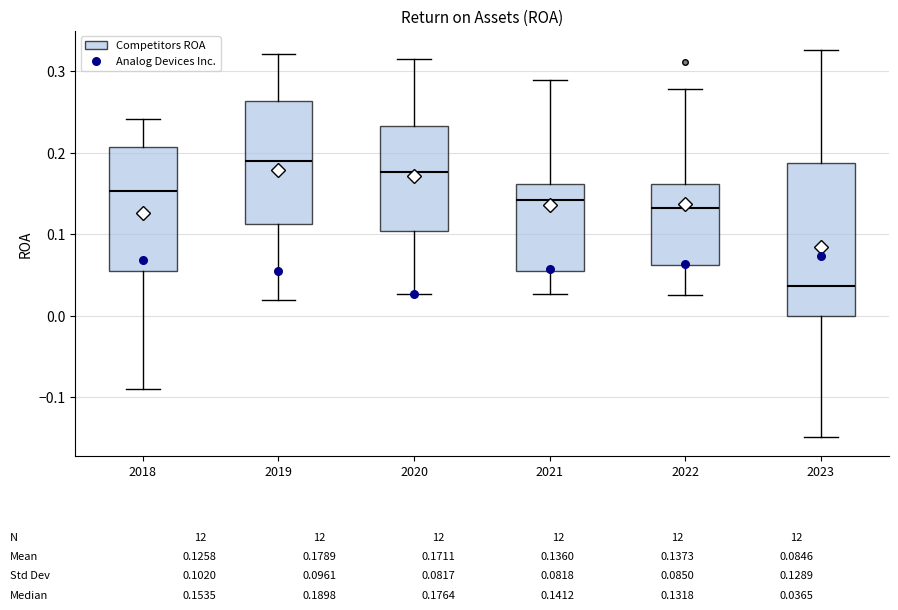

Which box is the tallest, from its lower edge to its upper edge?

2023